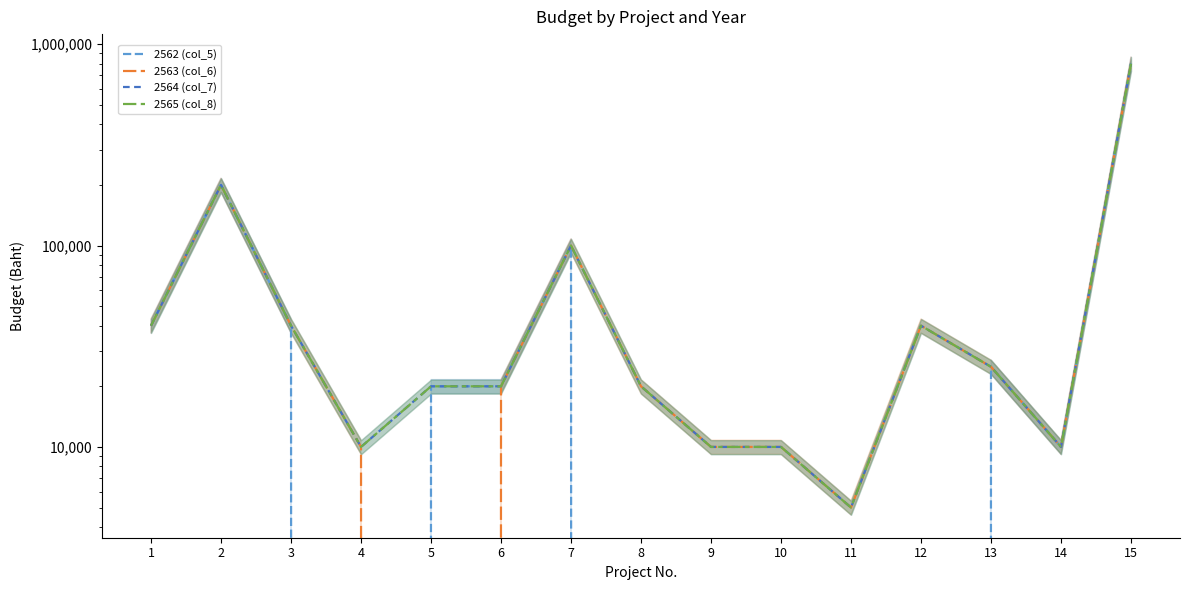

In 2564 (col_7), how many points are higher than both neighbors (excluding endpoints)?

3